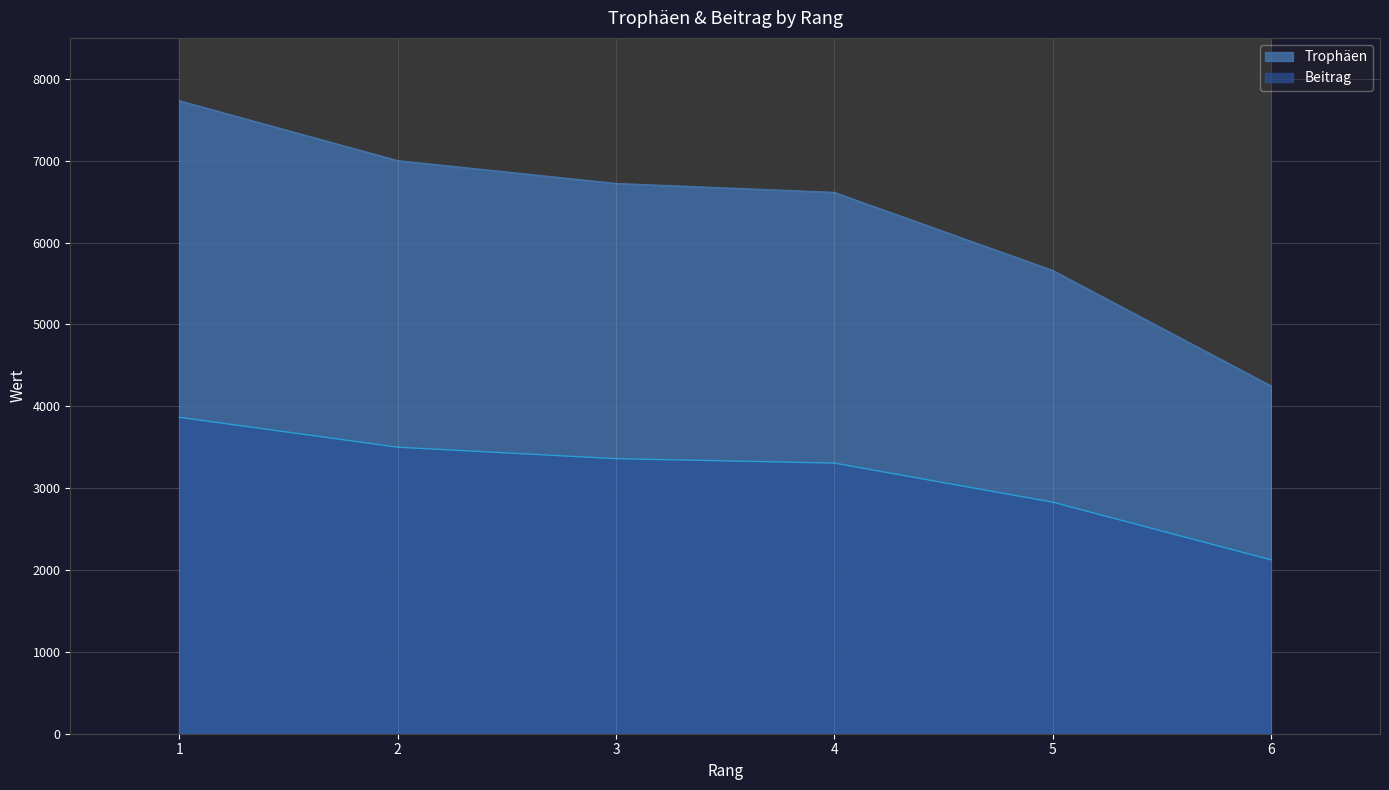

Read the Beitrag value at 6.

2124